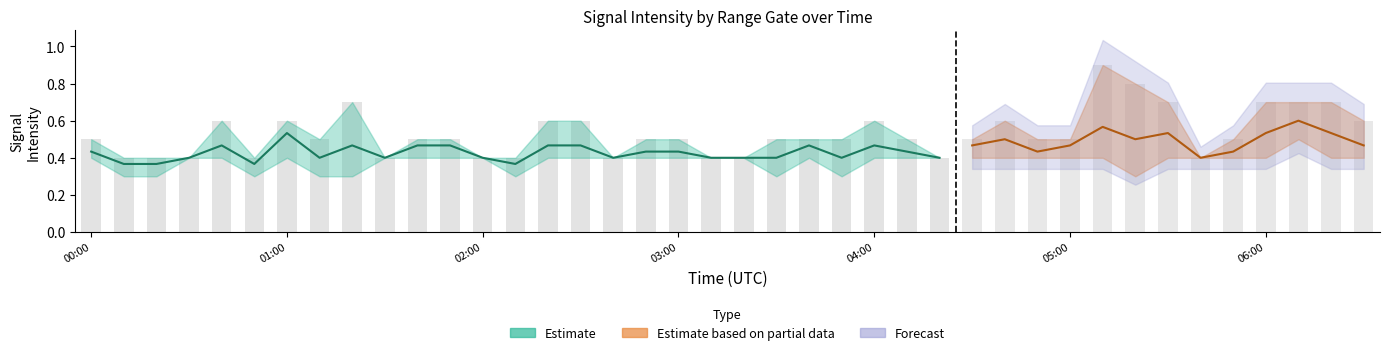

True or false: 9.876 has a value of 0.2 at 00:40.

False